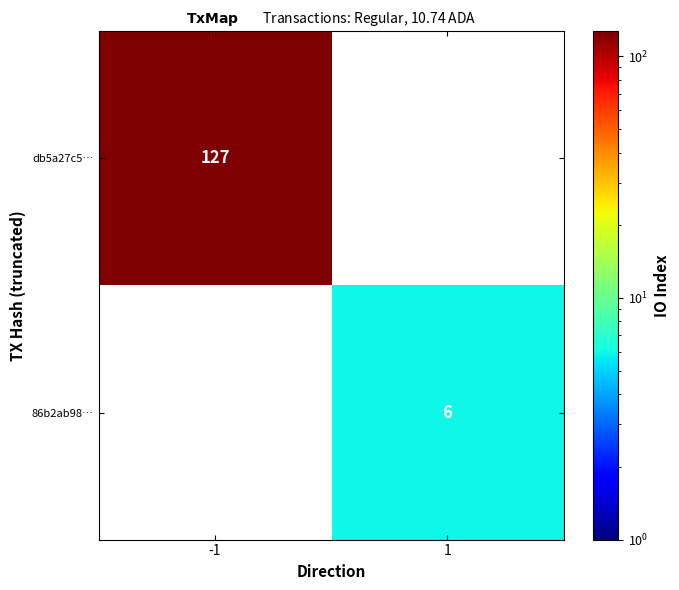

Is it true that db5a27c5… equals 32 at -1?

False